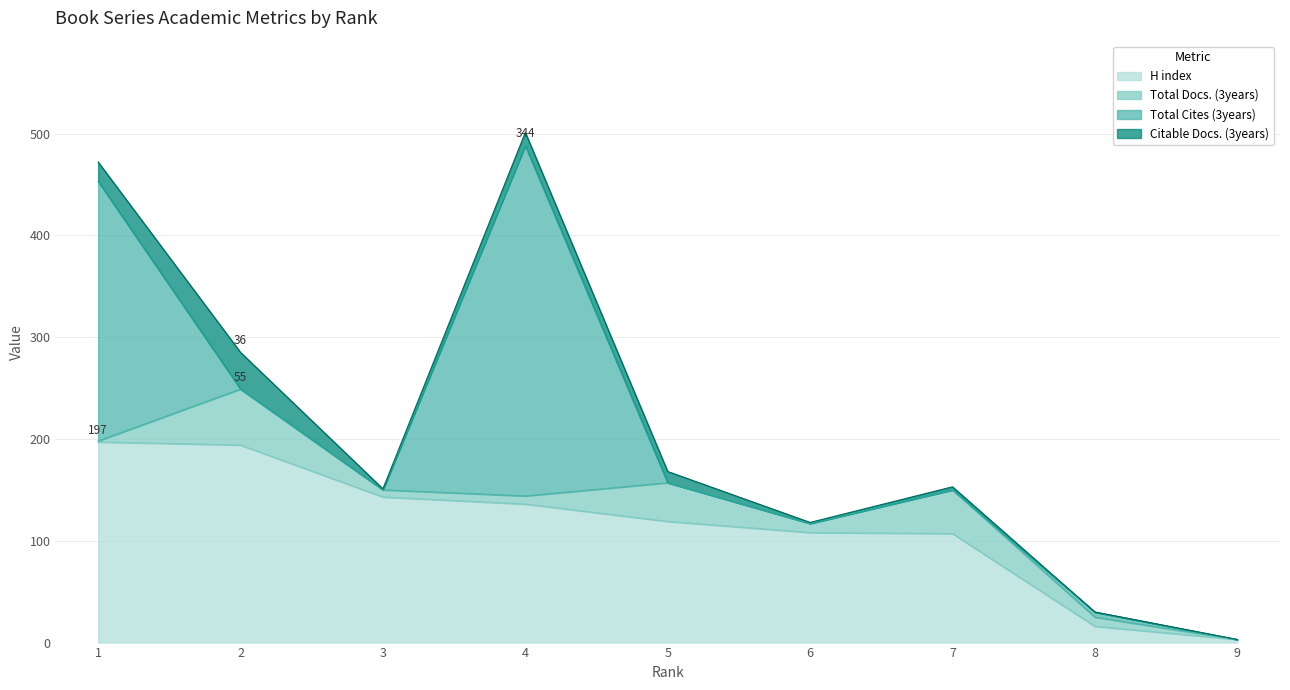

What is the difference between the Total Cites (3years) values at 9 and 4?

344